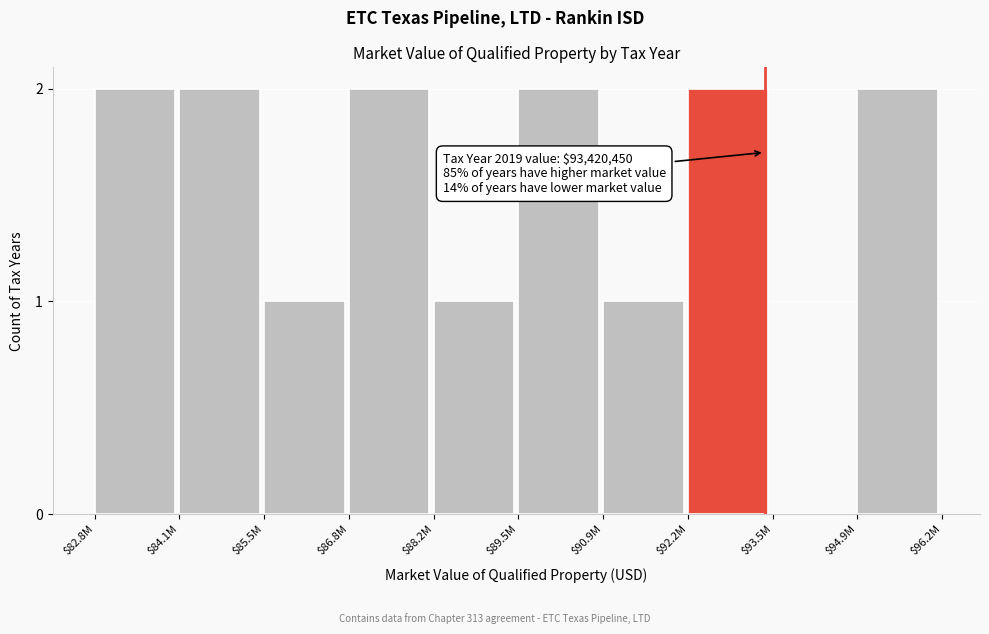

Is it true that the value at $89.5M is 2?

True